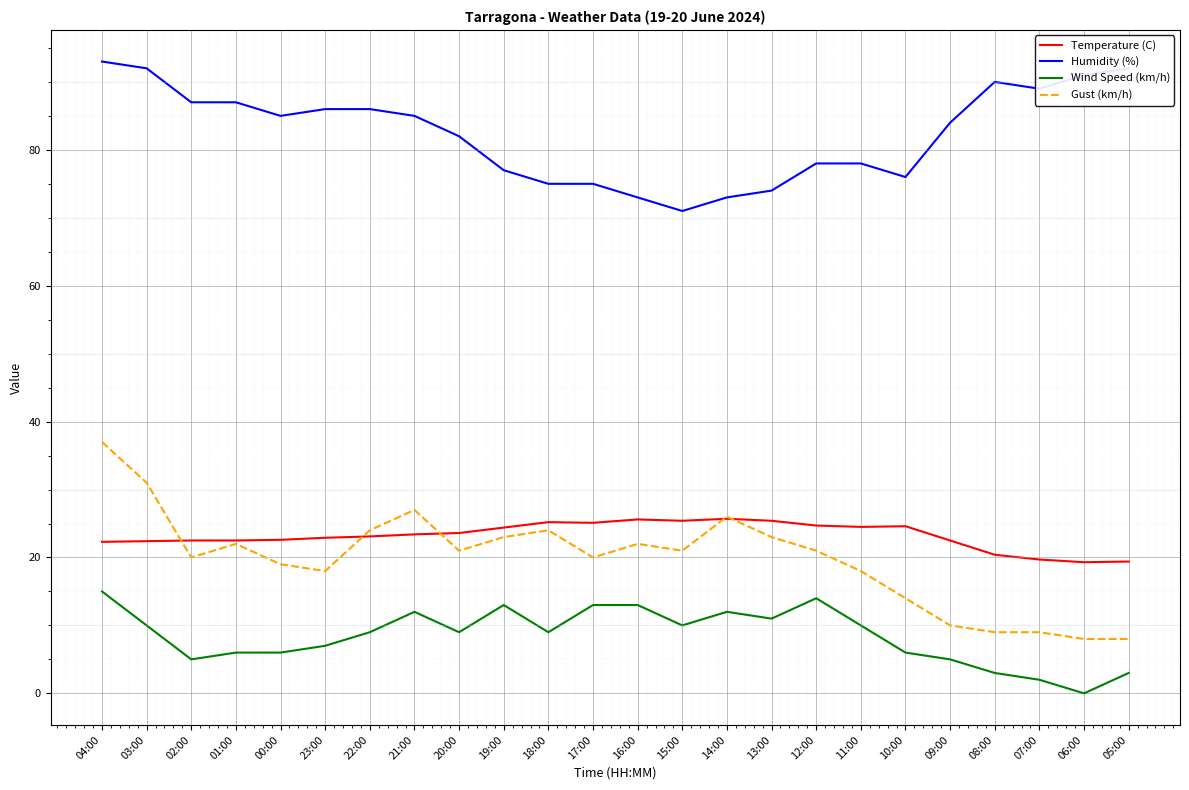

At which category is the sum across all series the highest?

04:00